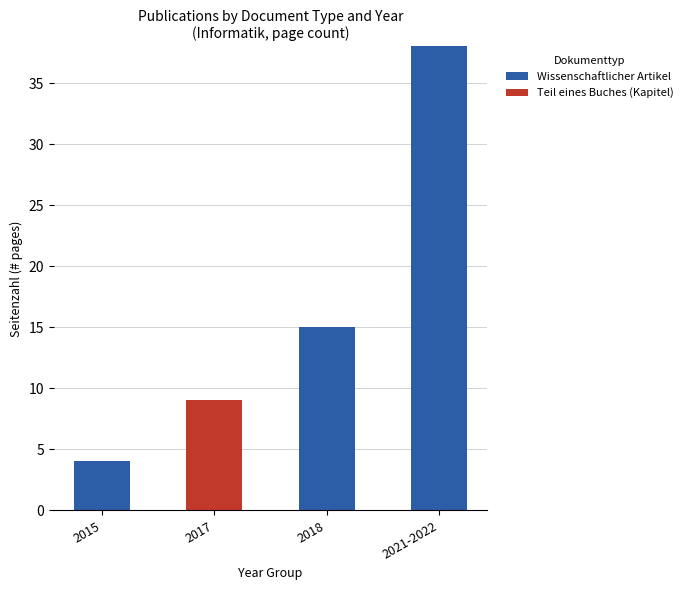

Is it true that Wissenschaftlicher Artikel equals 4 at 2015?

True